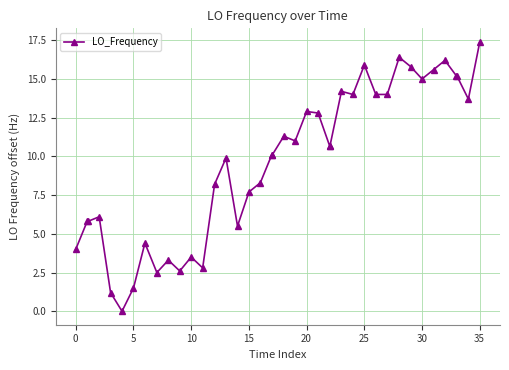

What is the value of the 18th point from the left?

8.3